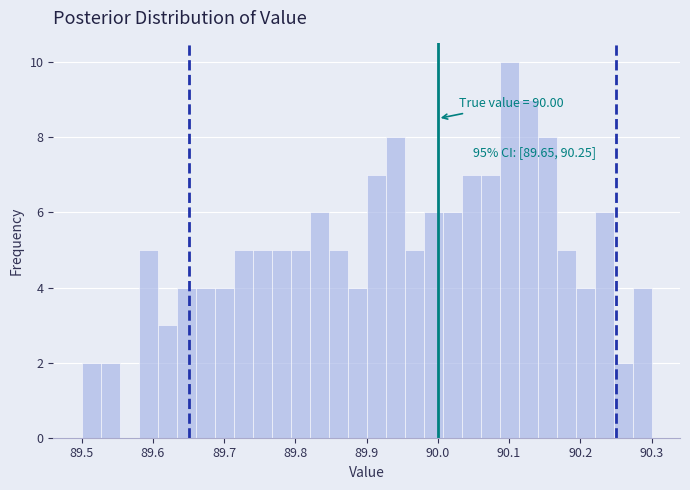

Around what value on the x-axis is the tallest bar? Give the approximate position of its centre, as read against the axis.

90.10